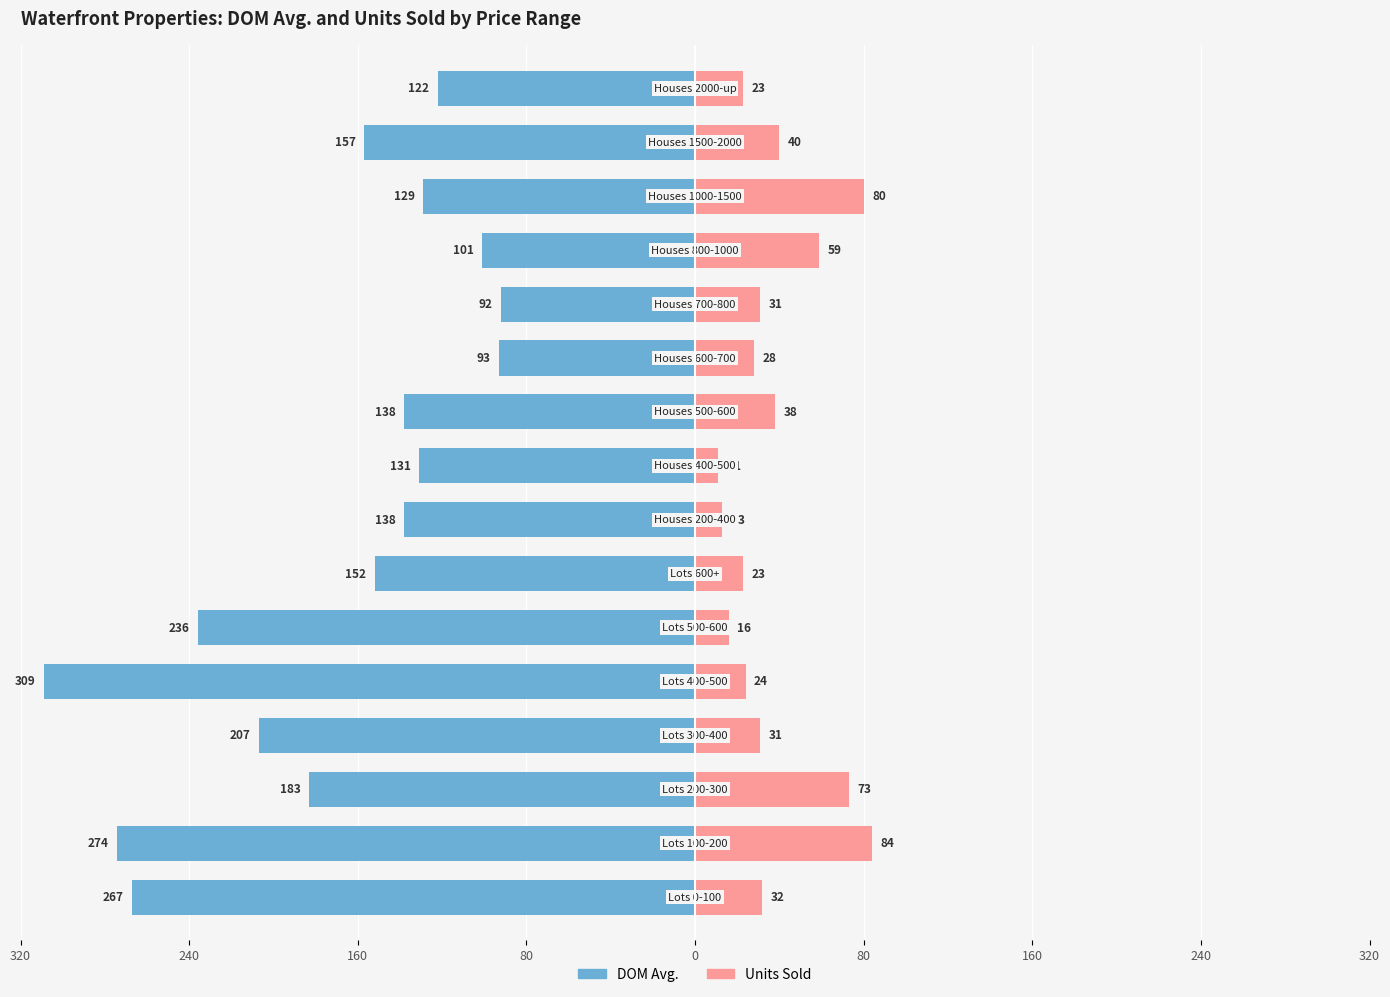

The value of Units Sold at 80 is 16. True or false?

True